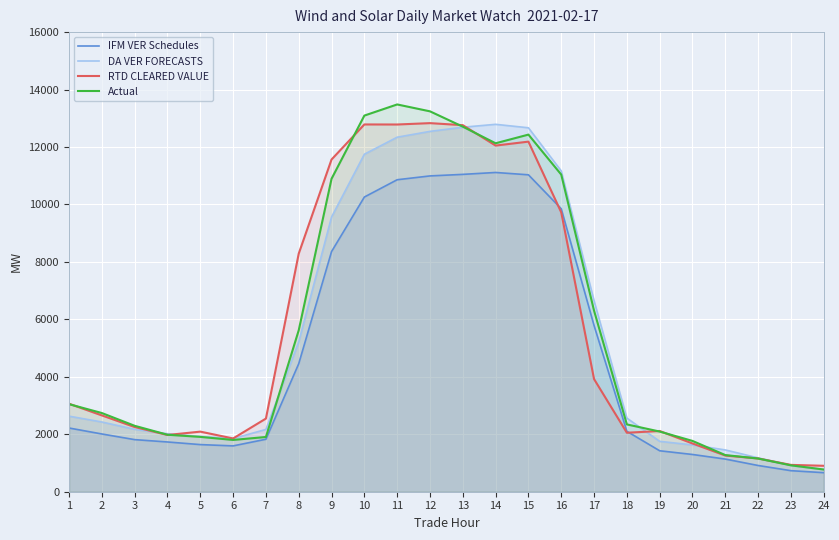

How many values in the Actual series exceed 2739?

12